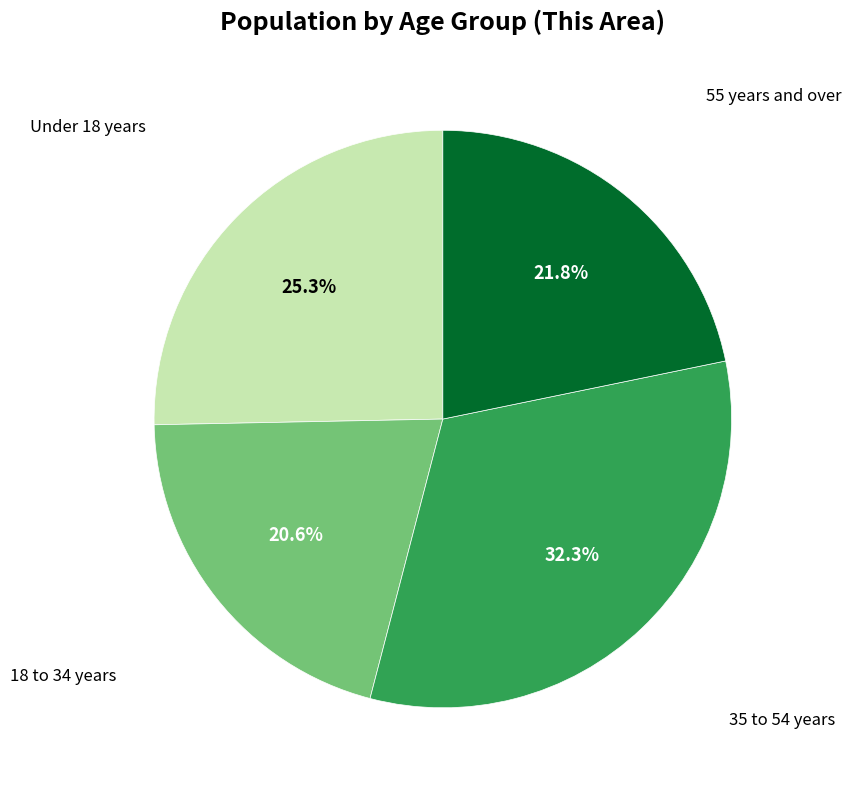

Does any single category account for the majority?

No